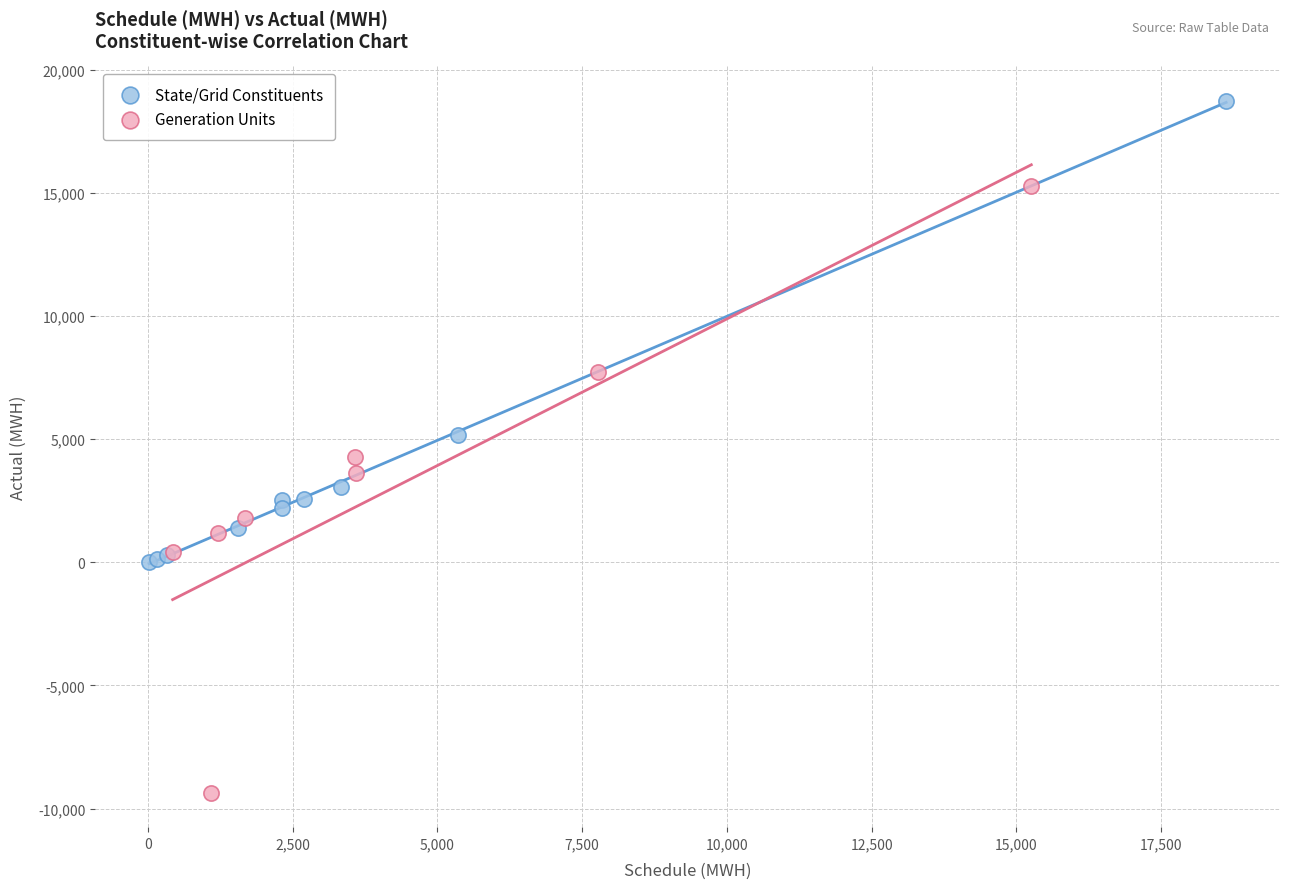

Which series has the widest spread of Y values?

Generation Units